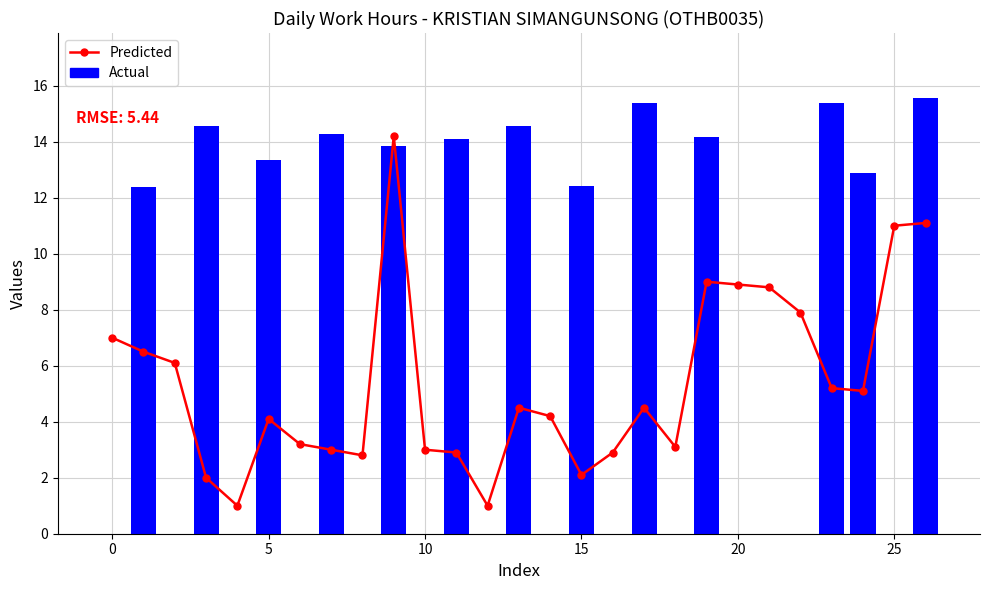

At which category is the sum across all series the highest?

9